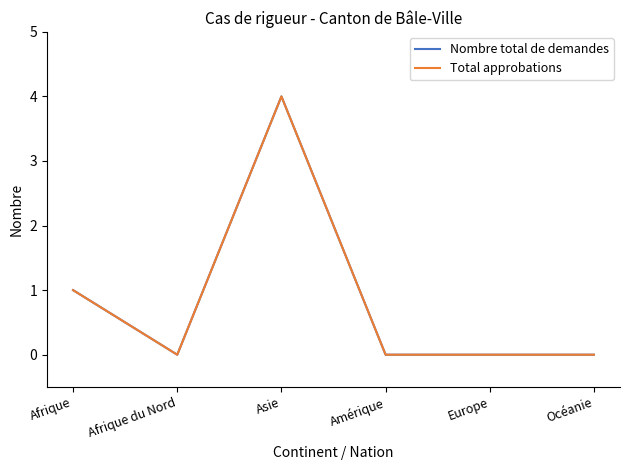

At which category does Nombre total de demandes reach its first local peak?

Asie